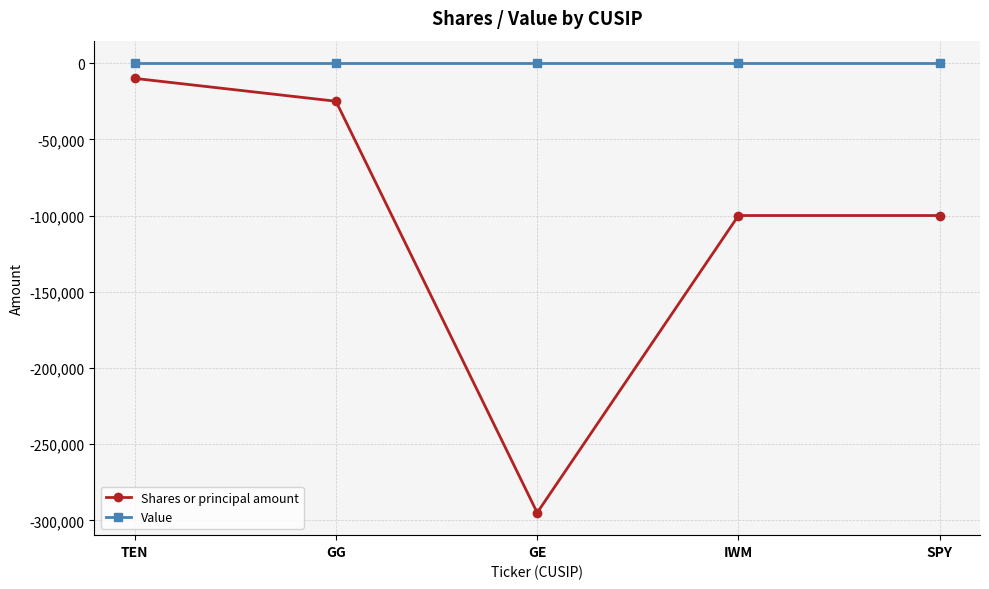

True or false: Shares or principal amount and Value intersect in this chart.

False